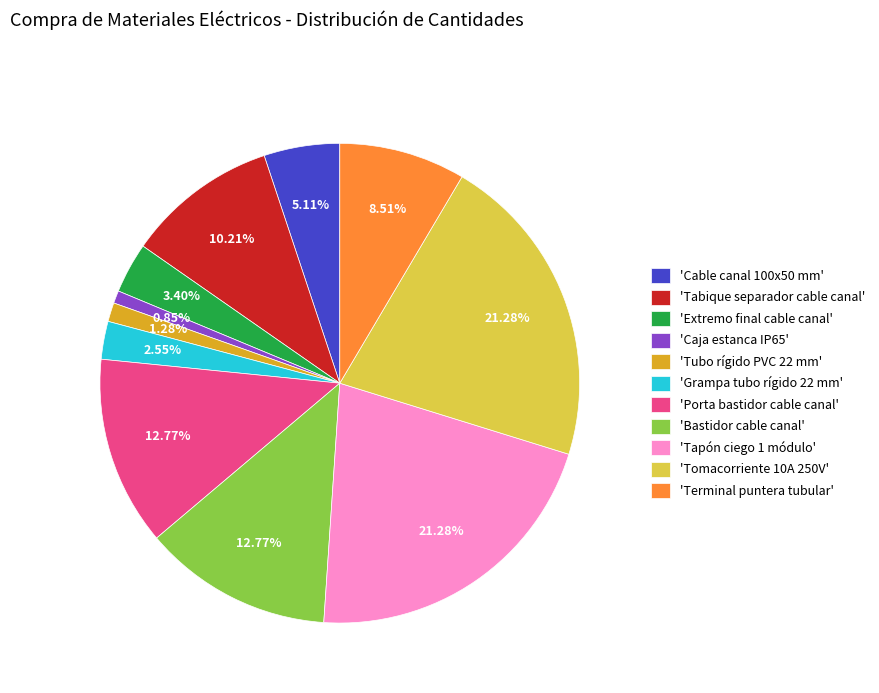

Which has a higher value, 'Terminal puntera tubular' or 'Tubo rígido PVC 22 mm'?

'Terminal puntera tubular'